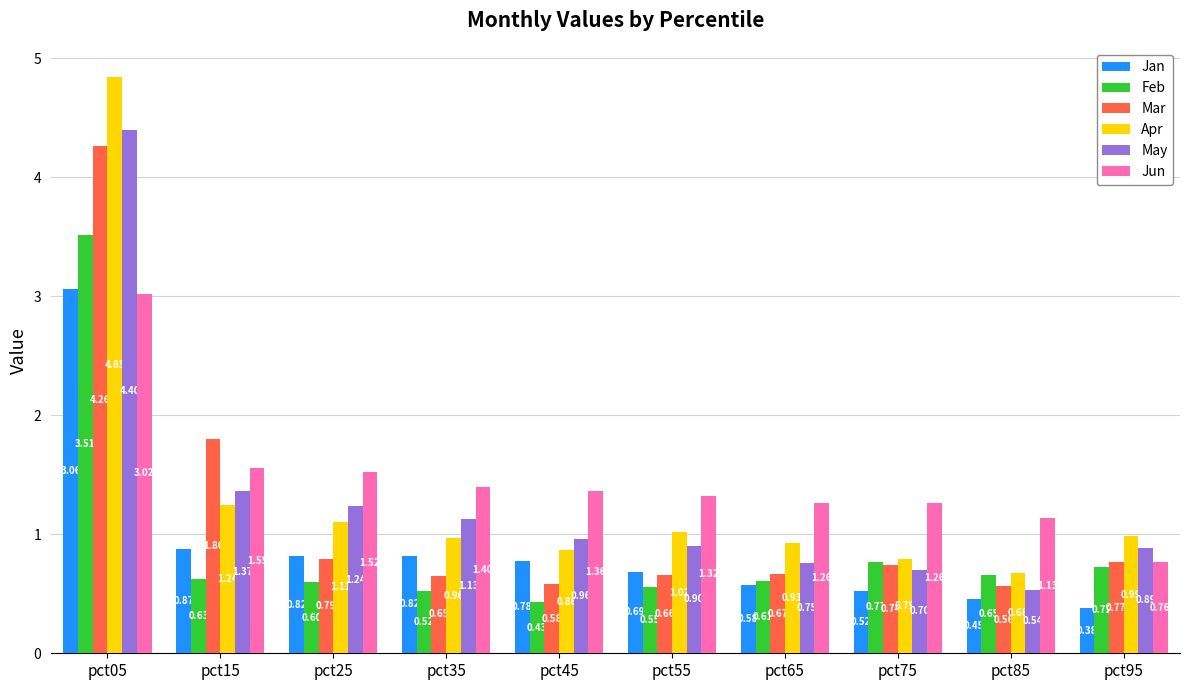

The value of Mar at pct85 is 0.6. True or false?

True